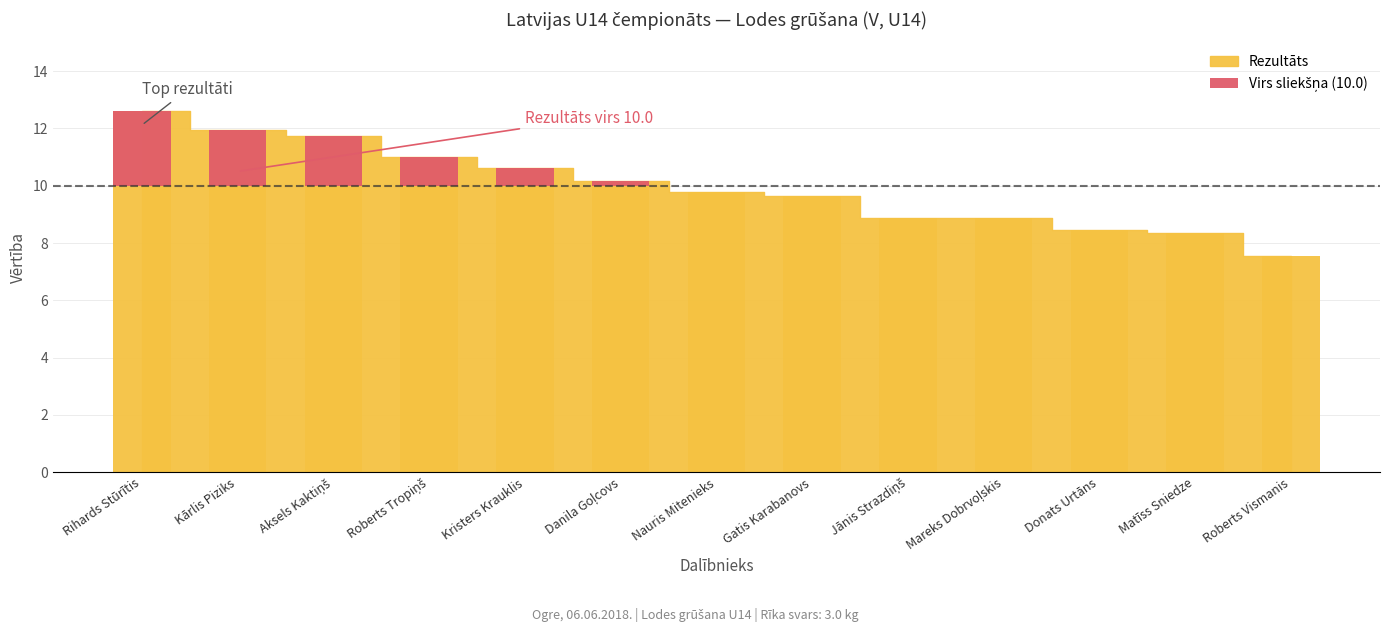

What is the label of the 13th bar from the right?

Rihards Stūrītis